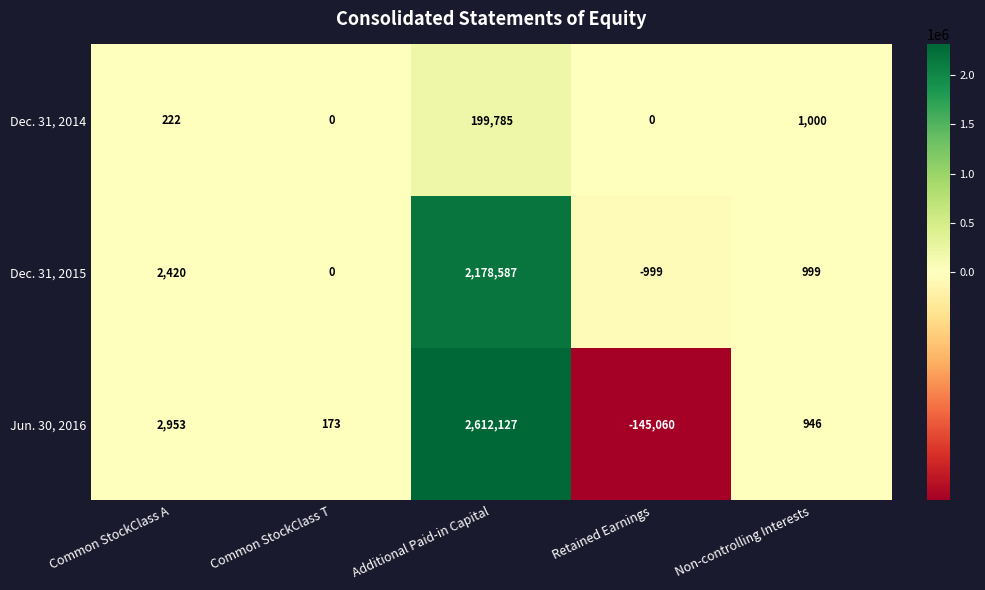

How many positive values does the Dec. 31, 2014 series have?

3